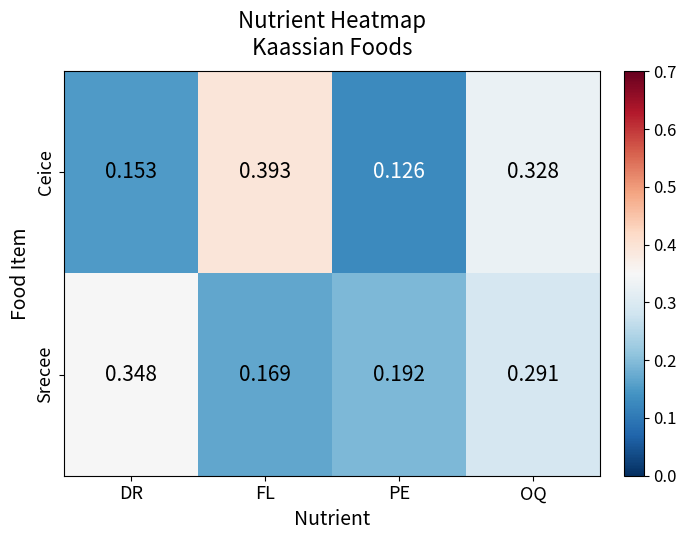

How many series are shown in this chart?

2